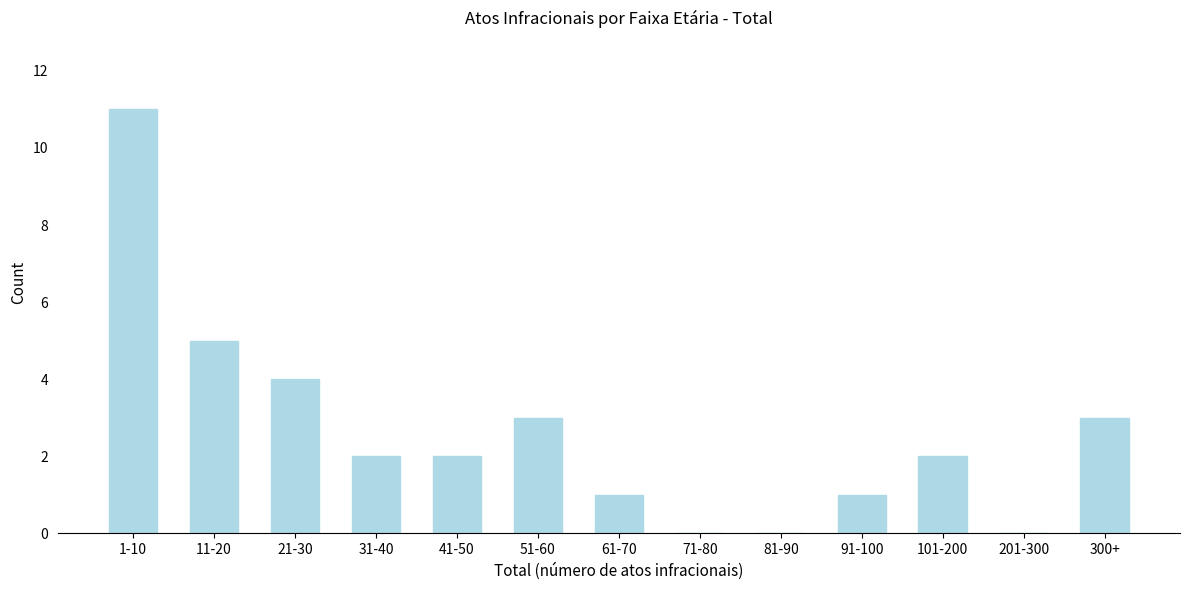

Reading left to right, what are all the values shown in this chart?

1-10=11	11-20=5	21-30=4	31-40=2	41-50=2	51-60=3	61-70=1	71-80=0	81-90=0	91-100=1	101-200=2	201-300=0	300+=3